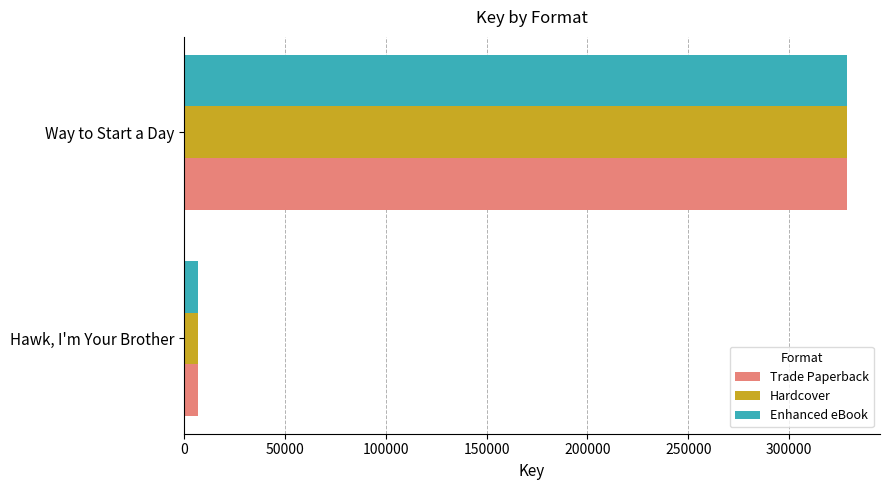

Is it true that Hardcover equals 6956 at Hawk, I'm Your Brother?

True